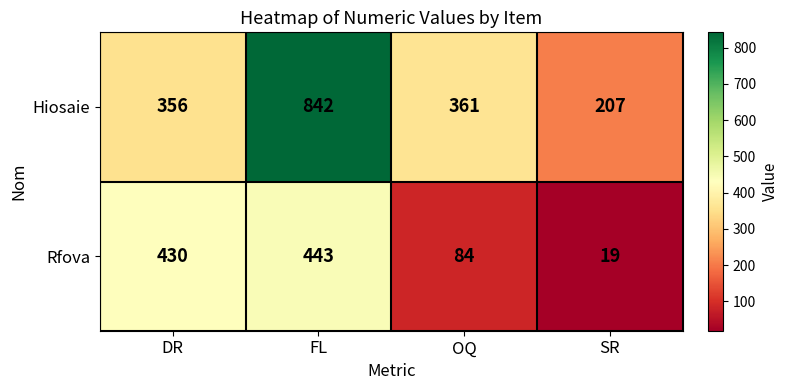

Reading left to right, list all the values displayed in this chart.

Hiosaie: DR=356	FL=842	OQ=361	SR=207
Rfova: DR=430	FL=443	OQ=84	SR=19